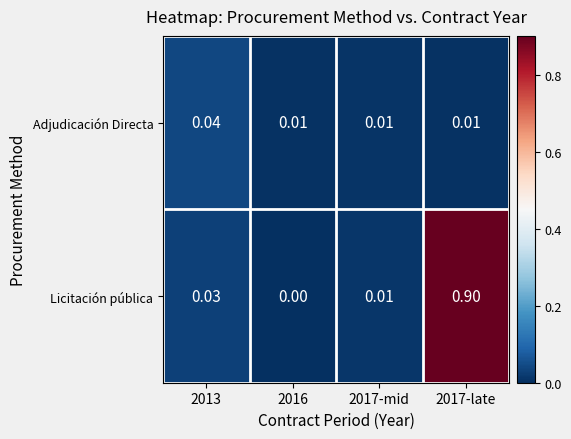

Which series has the largest total across all categories?

Licitación pública